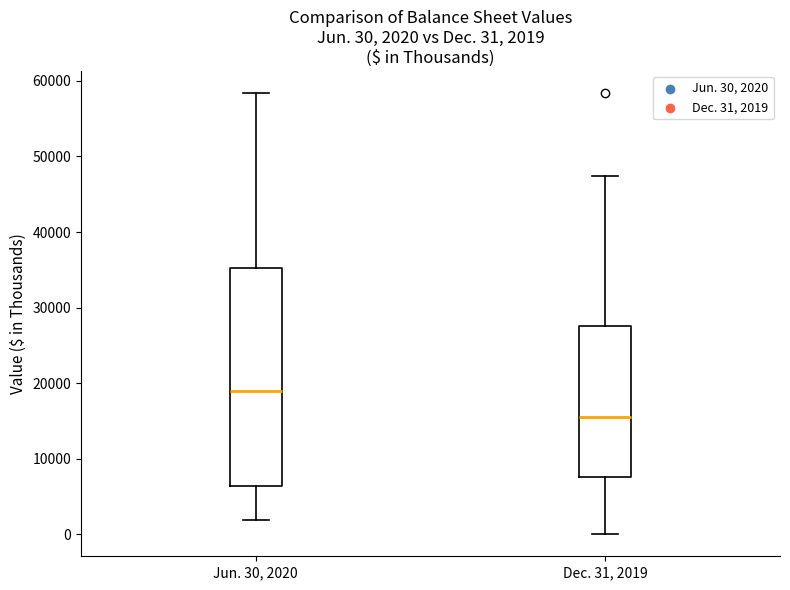

Which box is the tallest, from its lower edge to its upper edge?

Jun. 30, 2020